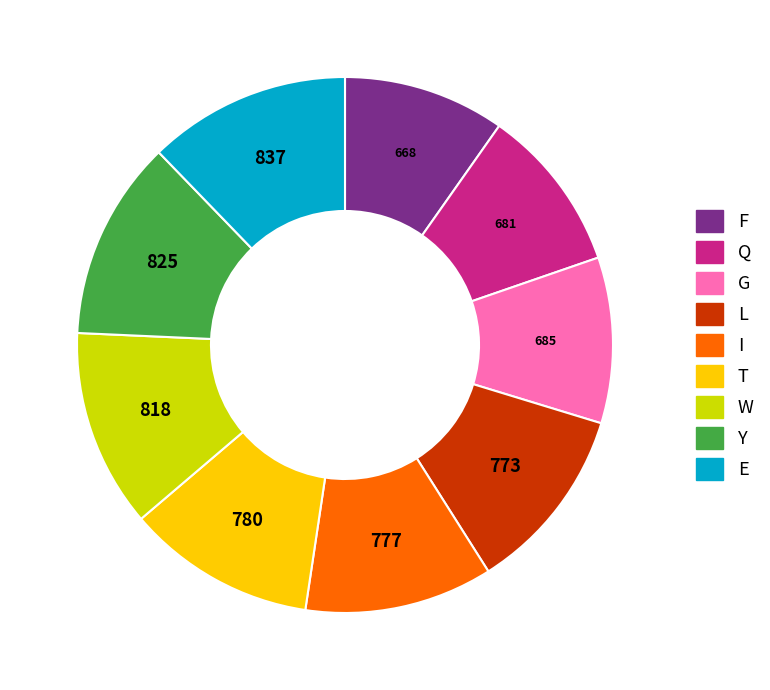

The W slice represents 3% of the pie. True or false?

False